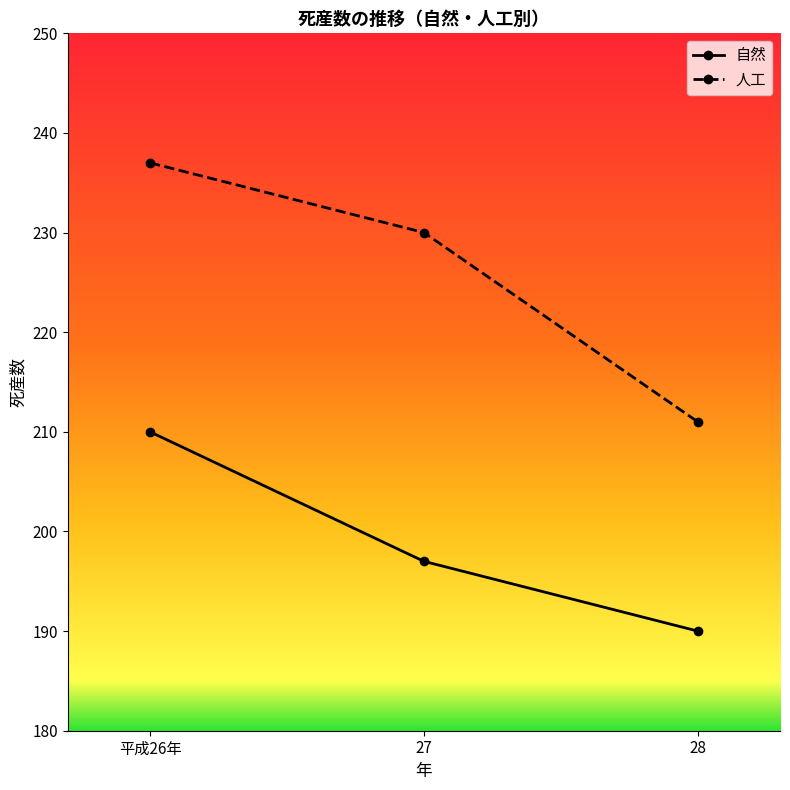

The 人工 series shows 230 at 27. True or false?

True